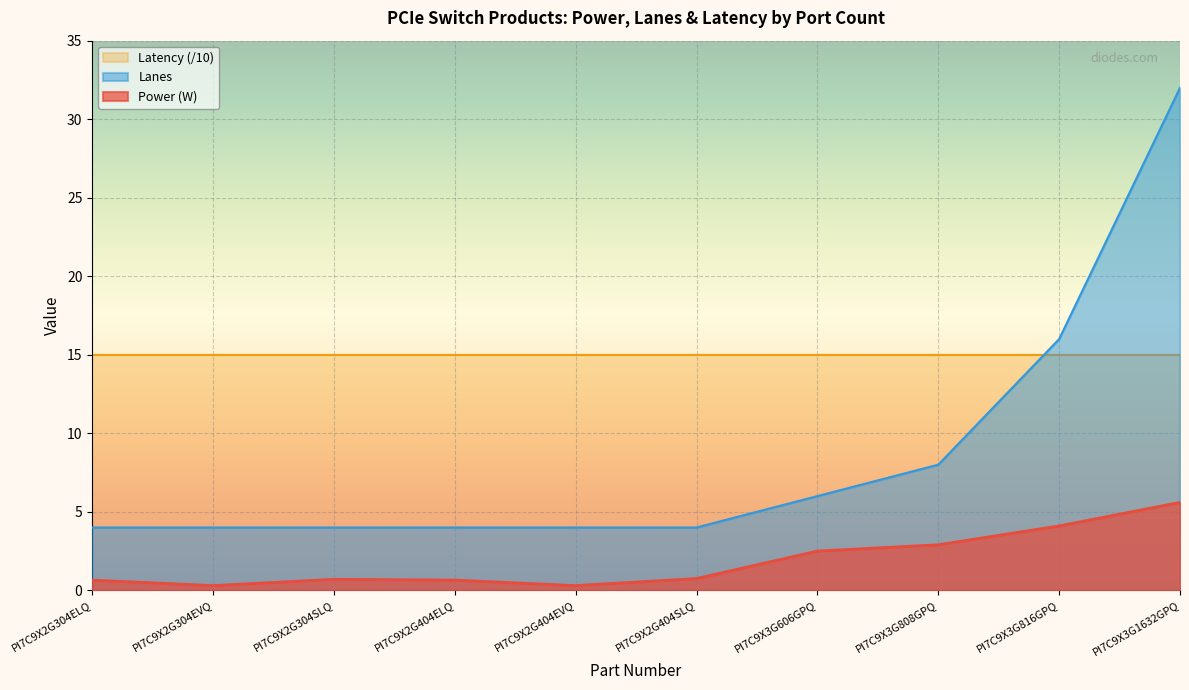

Does the chart display data point markers on the line(s)?

No